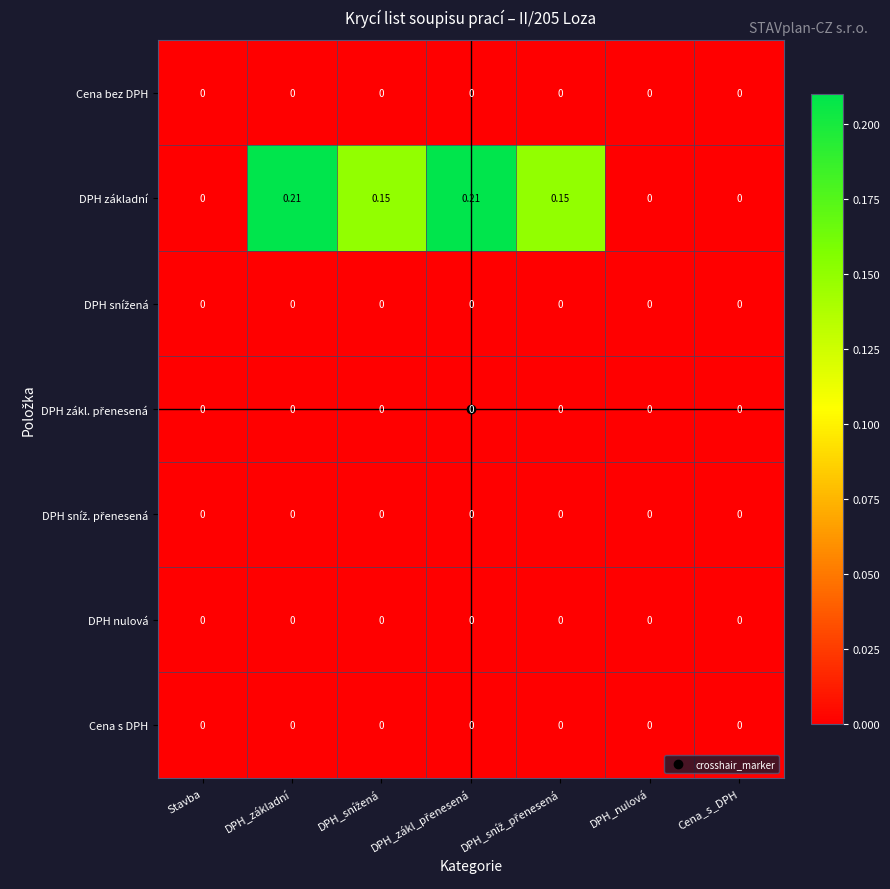

Which series has the widest spread of values?

DPH základní